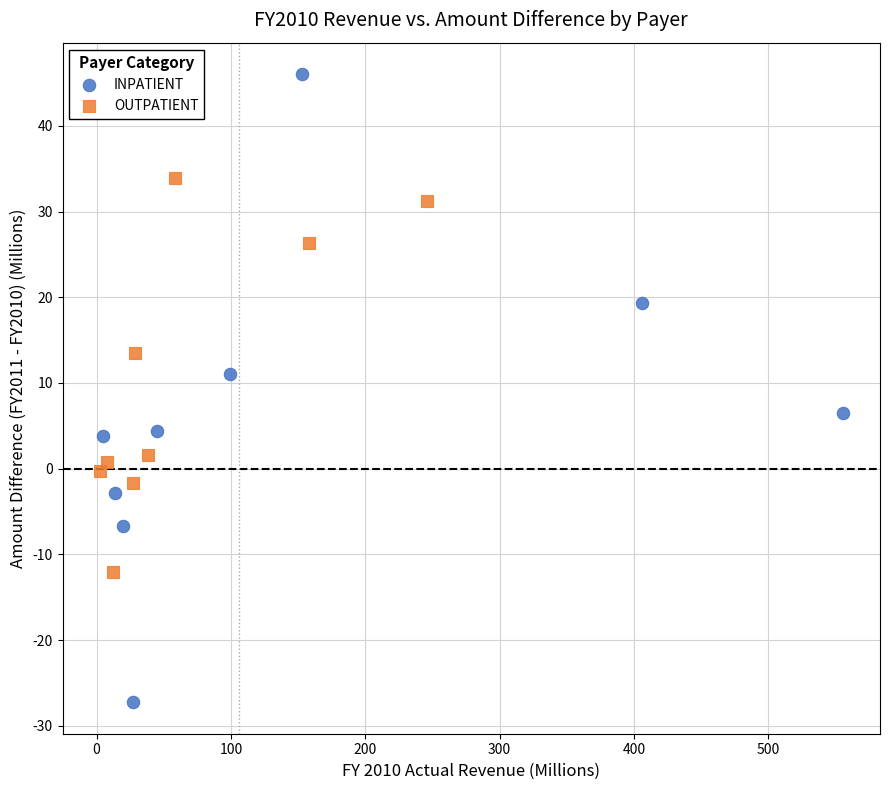

Which series contains the lowest Y value?

INPATIENT